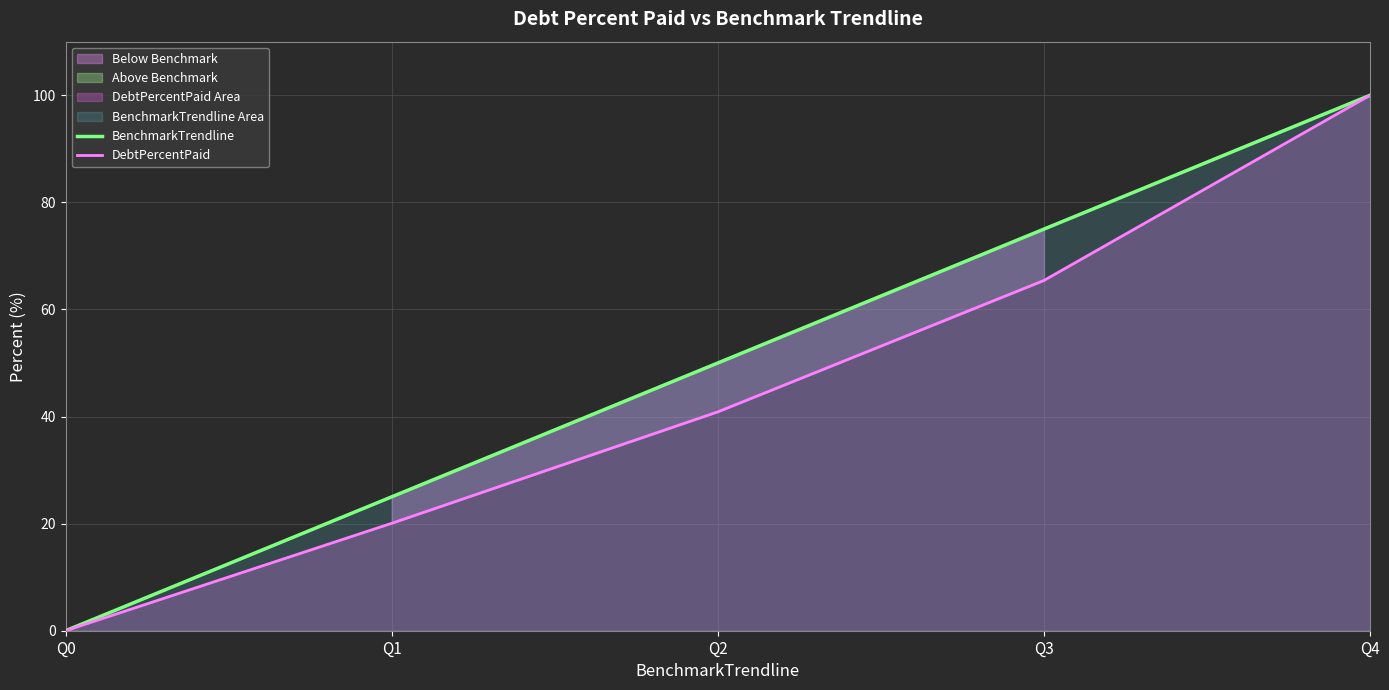

Is the value of DebtPercentPaid at Q1 greater than the value of BenchmarkTrendline at Q2?

No